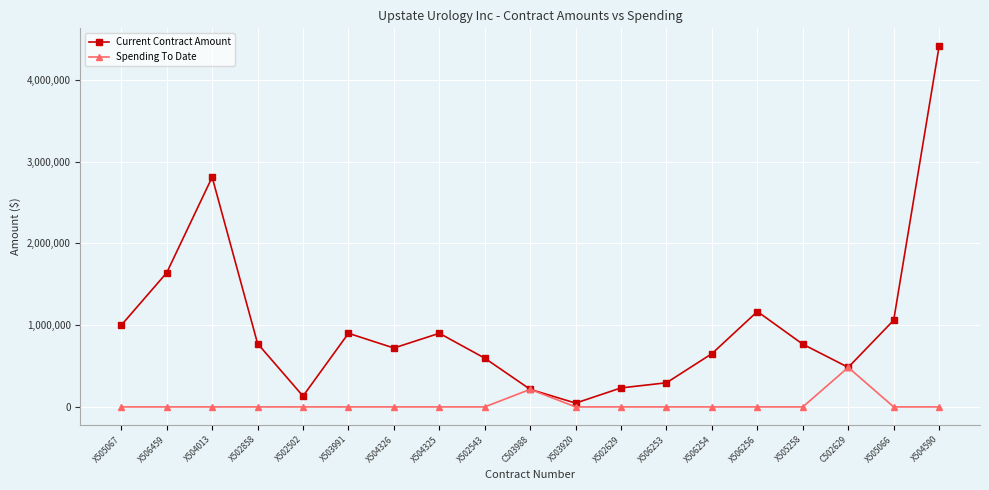

Is this an area chart (filled region under the line)?

No